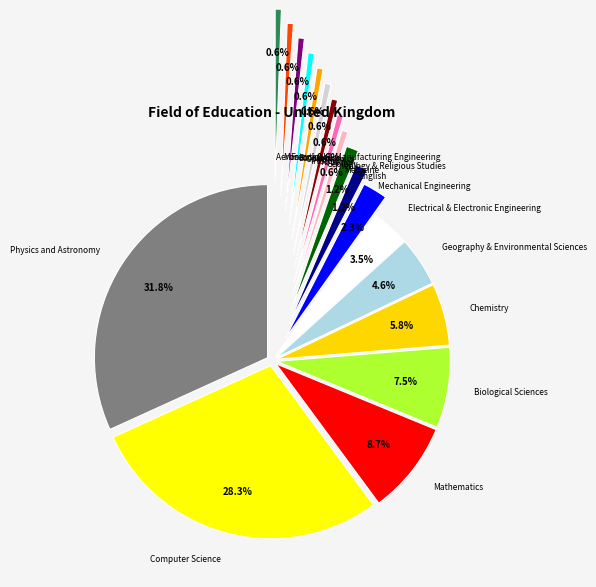

Is Mechanical Engineering the majority of the pie?

No